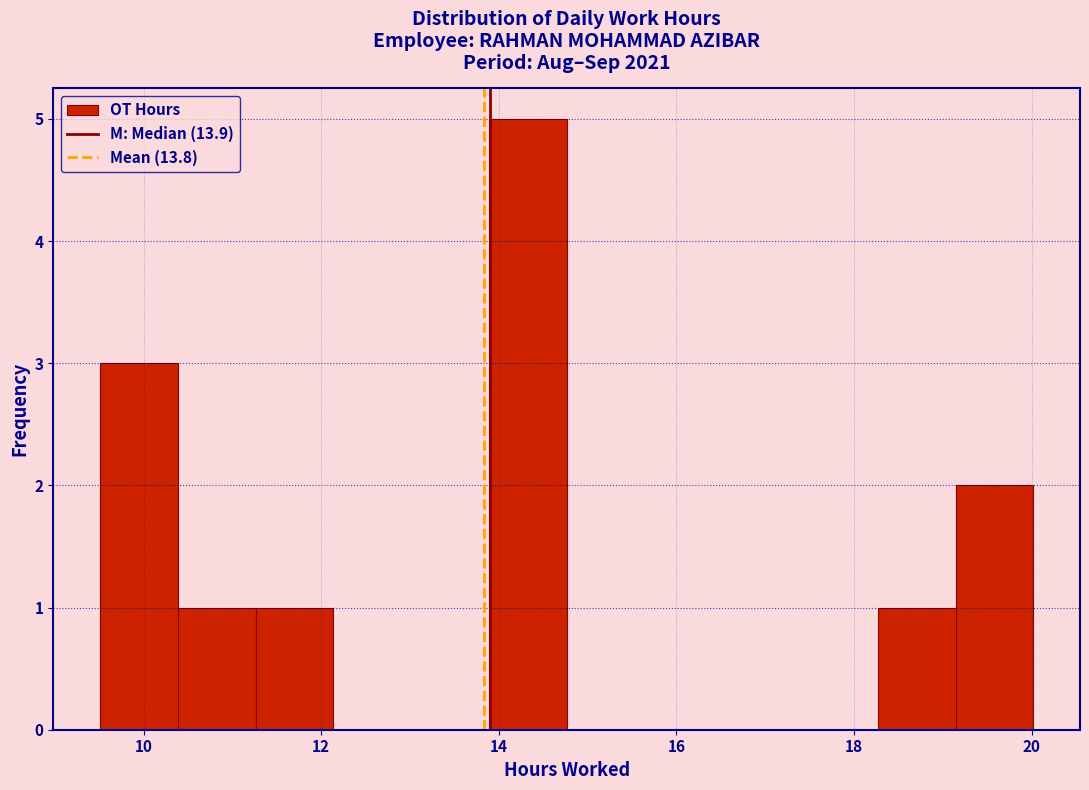

Reading left to right, transcribe this chart: for each bar, give the range it covers on the x-axis and its height. Neither the bar edges nor the heights are printed on the chart, so give them approximately, as read against the axes.

9.6 to 10.4: 3
10.4 to 11.2: 1
11.2 to 12.2: 1
12.2 to 13.0: 0
13.0 to 13.8: 0
13.8 to 14.8: 5
14.8 to 15.6: 0
15.6 to 16.6: 0
16.6 to 17.4: 0
17.4 to 18.2: 0
18.2 to 19.2: 1
19.2 to 20.0: 2